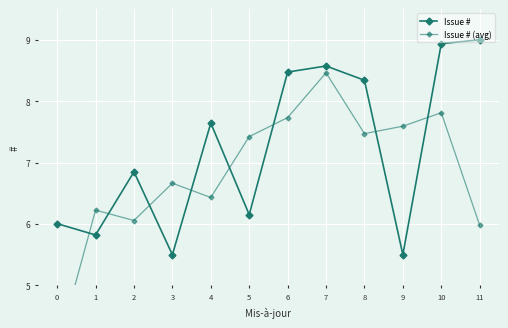

How many intersections are there between Issue # (avg) and Issue #?

8